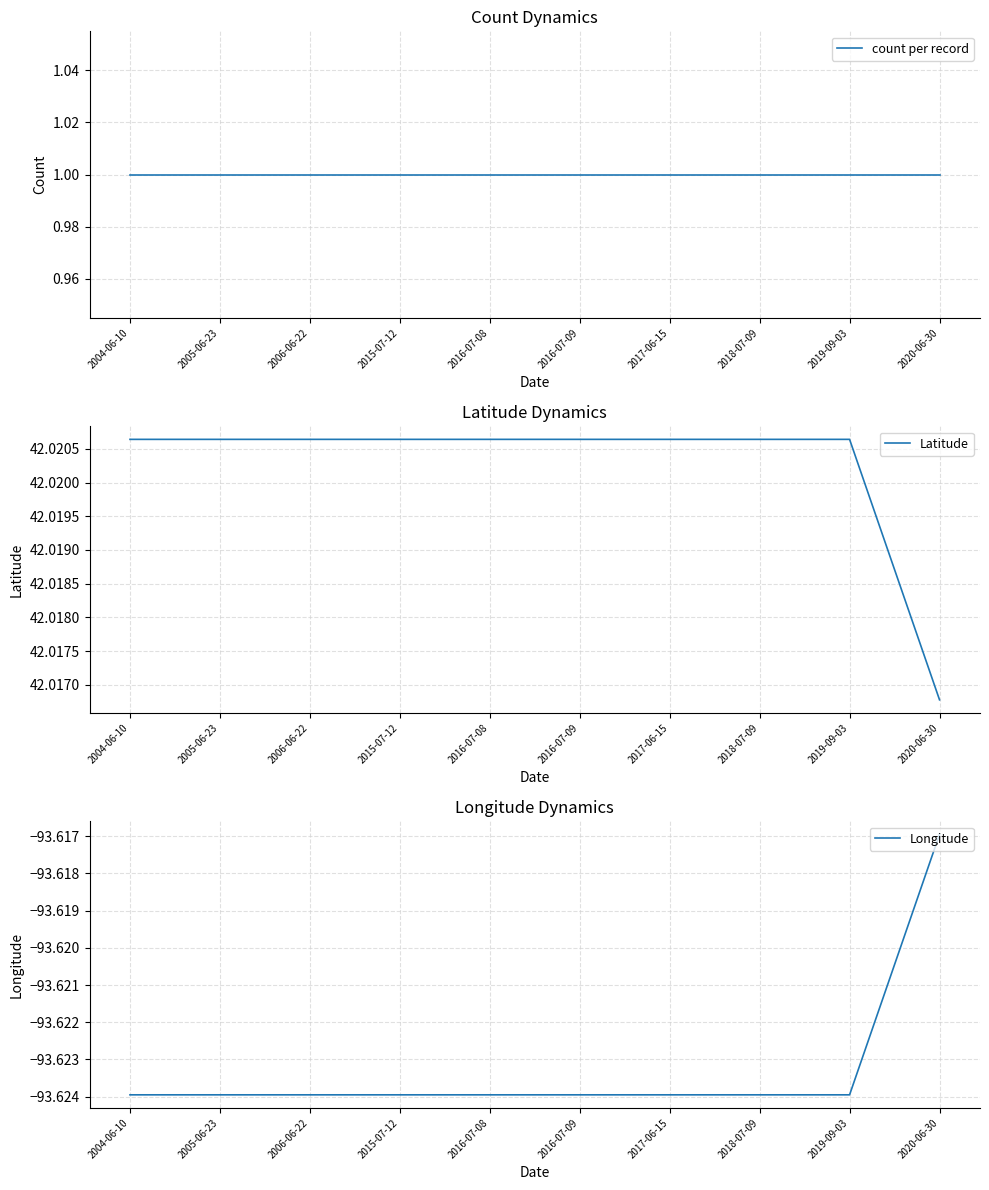

What is the total value across all series at 2004-06-10?

-50.6